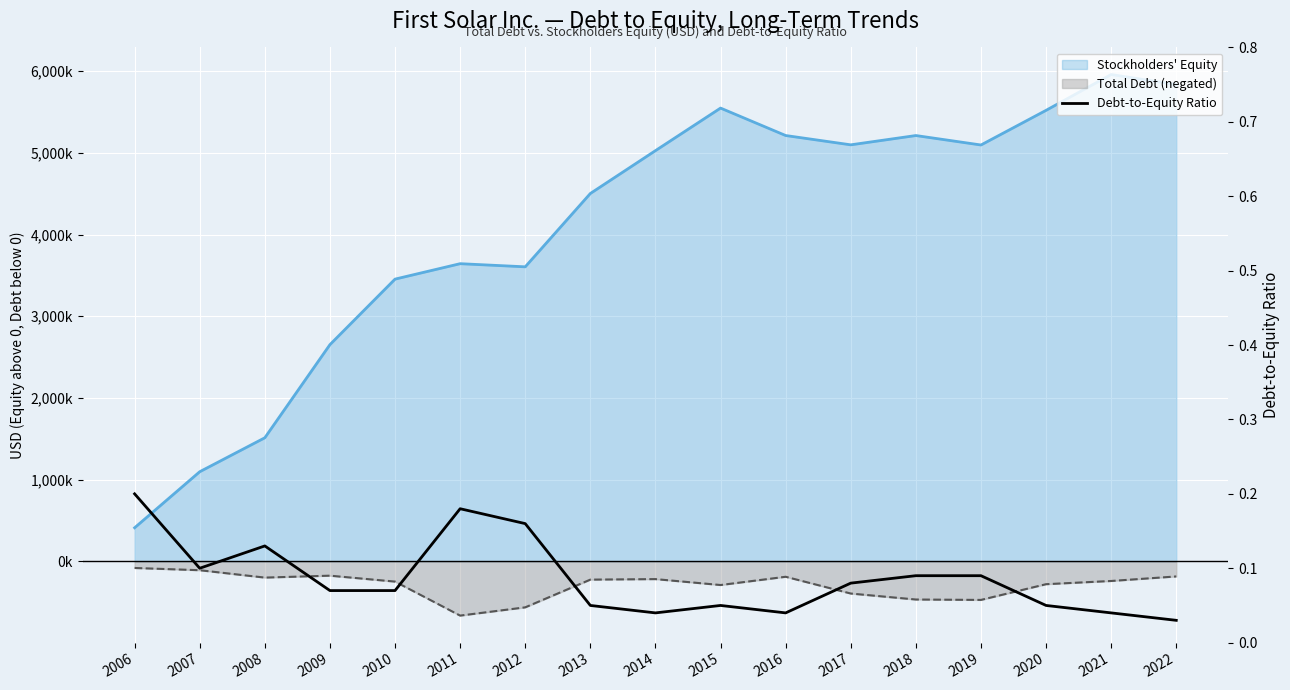

What is the sum of all values?

1.5